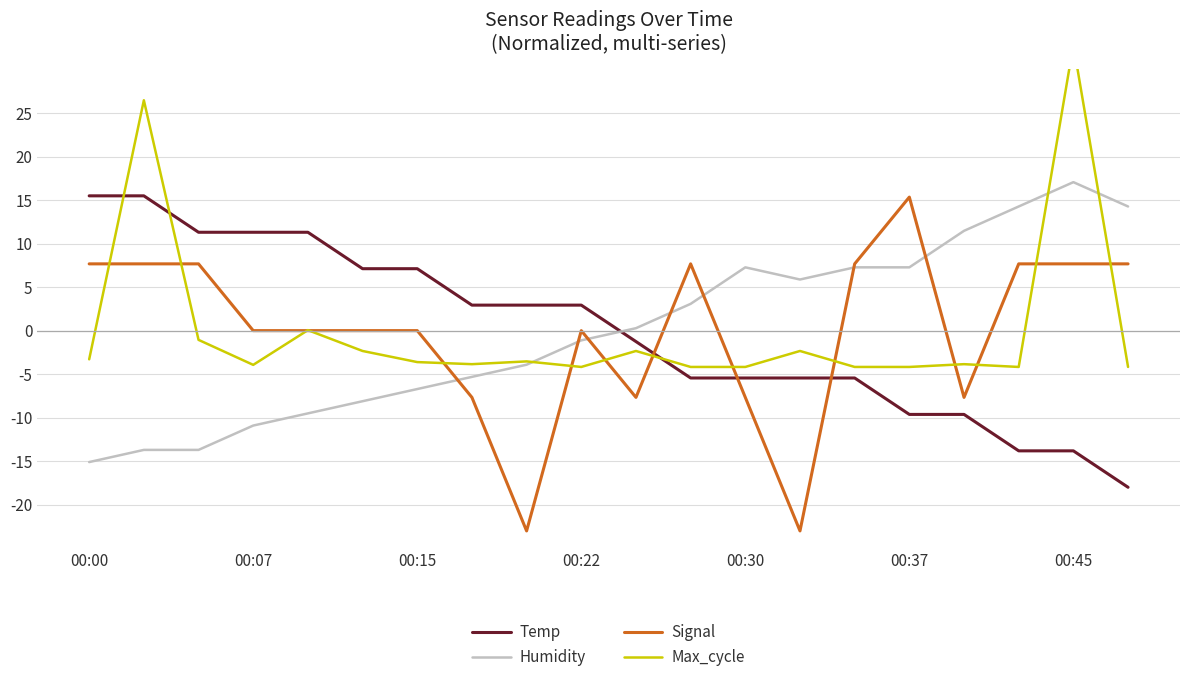

How many lines are shown in the chart?

4